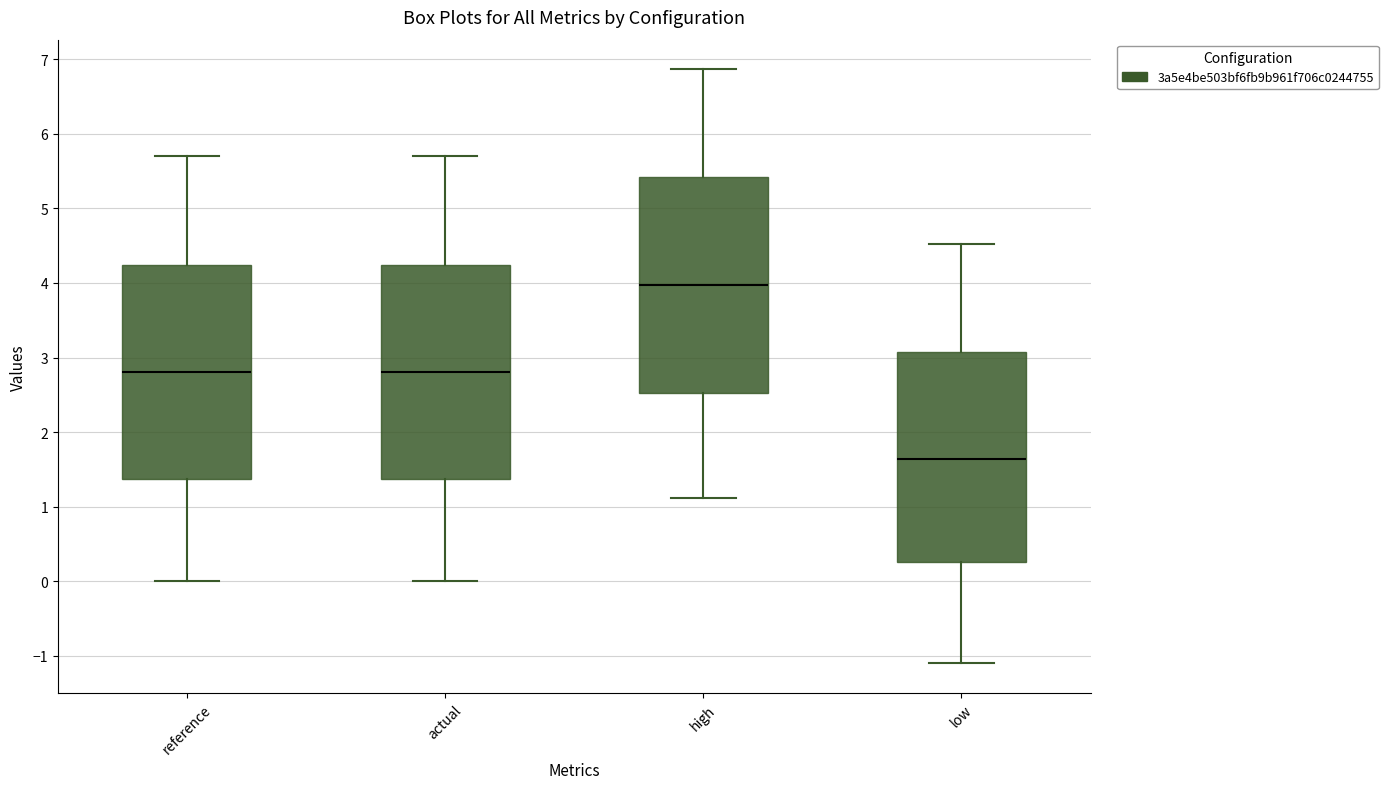

Reading left to right, transcribe this box plot: for each box, give where its median line is, the range the box spans, and where its two whiskers end, as read against the y-axis. The values are not printed on the chart, so give them approximately, as read against the axis.

reference: median 2.8, box 1.4 to 4.2, whiskers 0.0 to 5.7
actual: median 2.8, box 1.4 to 4.2, whiskers 0.0 to 5.7
high: median 4.0, box 2.5 to 5.4, whiskers 1.1 to 6.9
low: median 1.6, box 0.3 to 3.1, whiskers -1.1 to 4.5